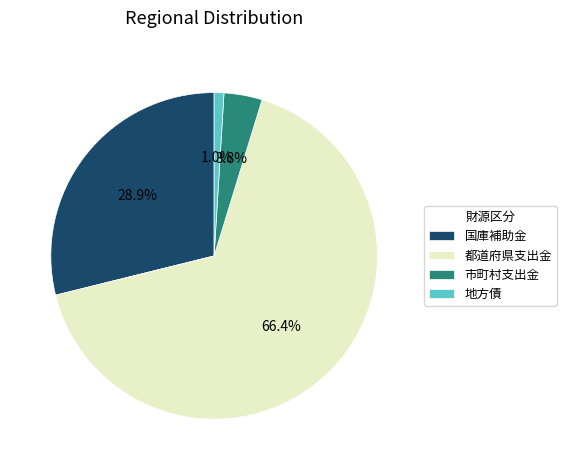

True or false: 市町村支出金 accounts for 4% of the total.

True